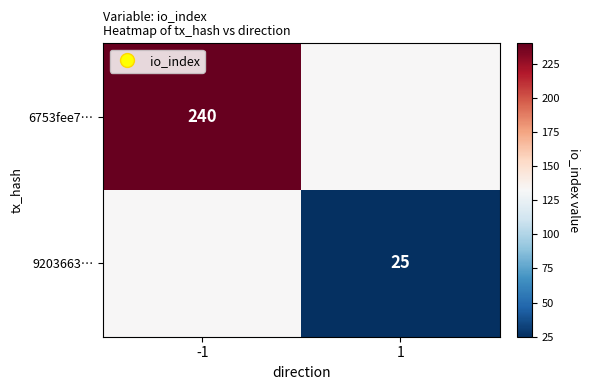

Count the number of data series in this chart.

2